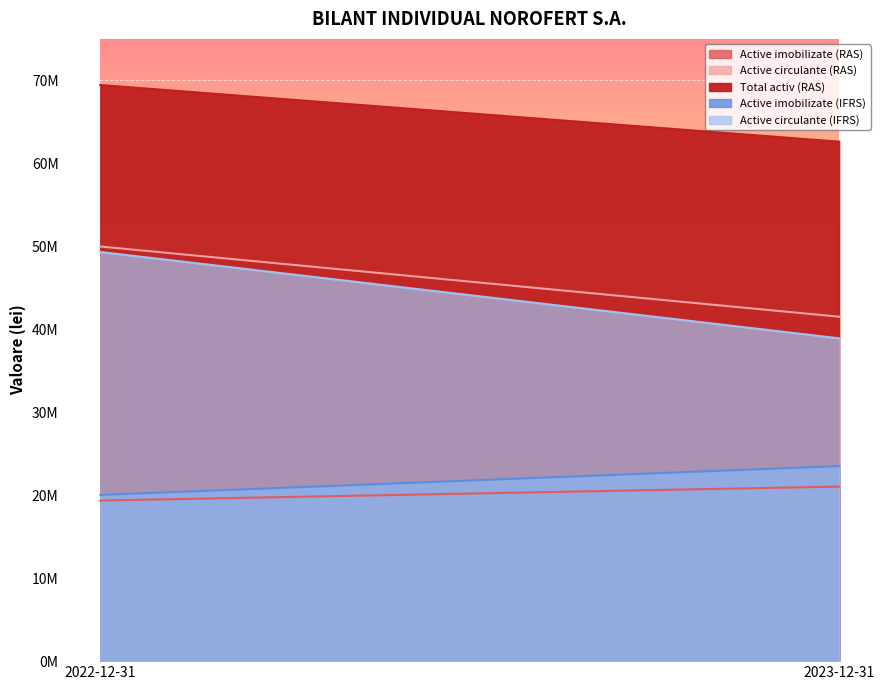

What is the label of the 1st point from the left?

2022-12-31